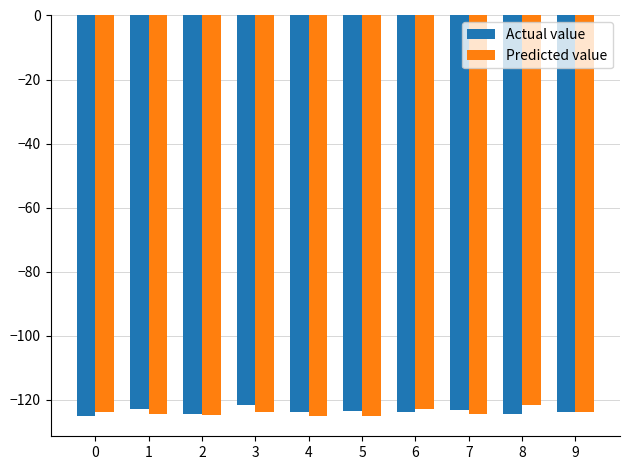

What is the total value across all series at 9?

-247.6